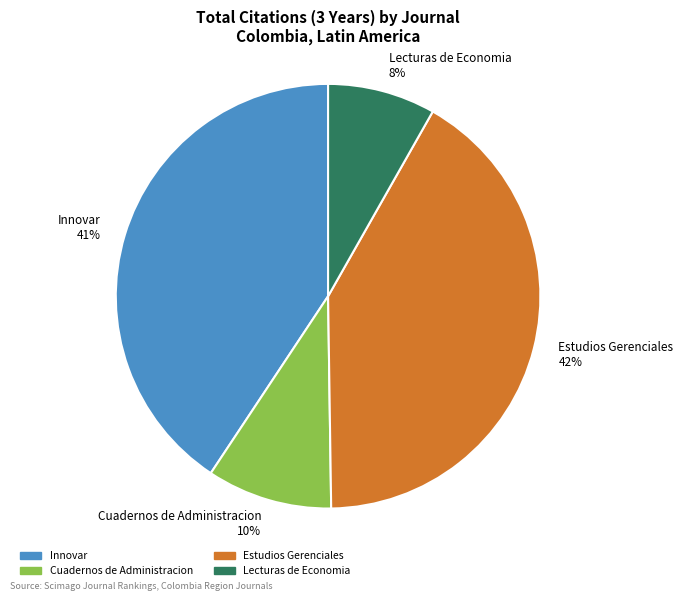

How many slices are in this pie chart?

4